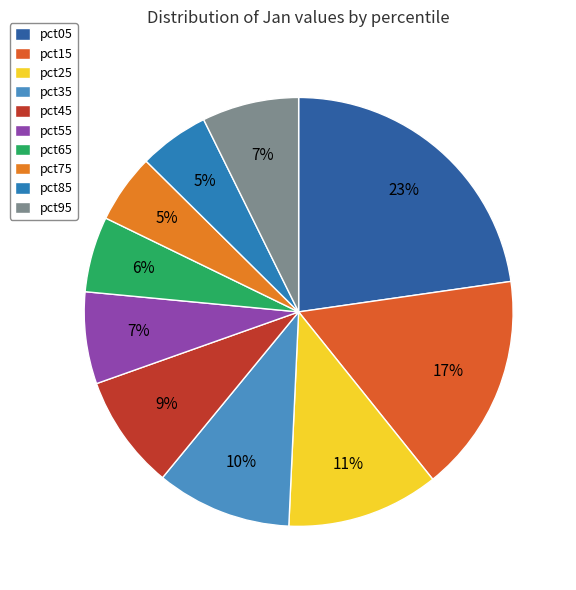

Is there any slice that represents more than half of the pie?

No